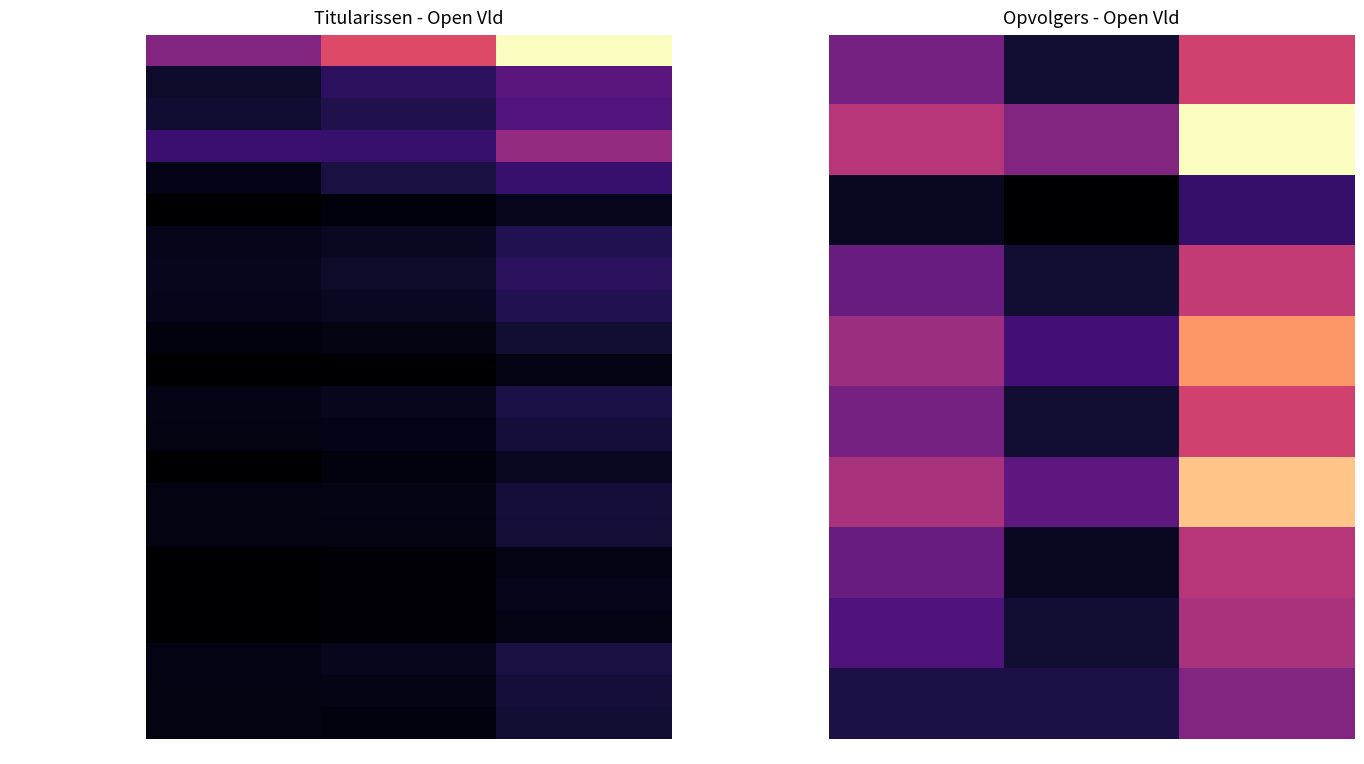

True or false: VANDER STICHELE Maarten has a value of 15 at TOTALEN.

False